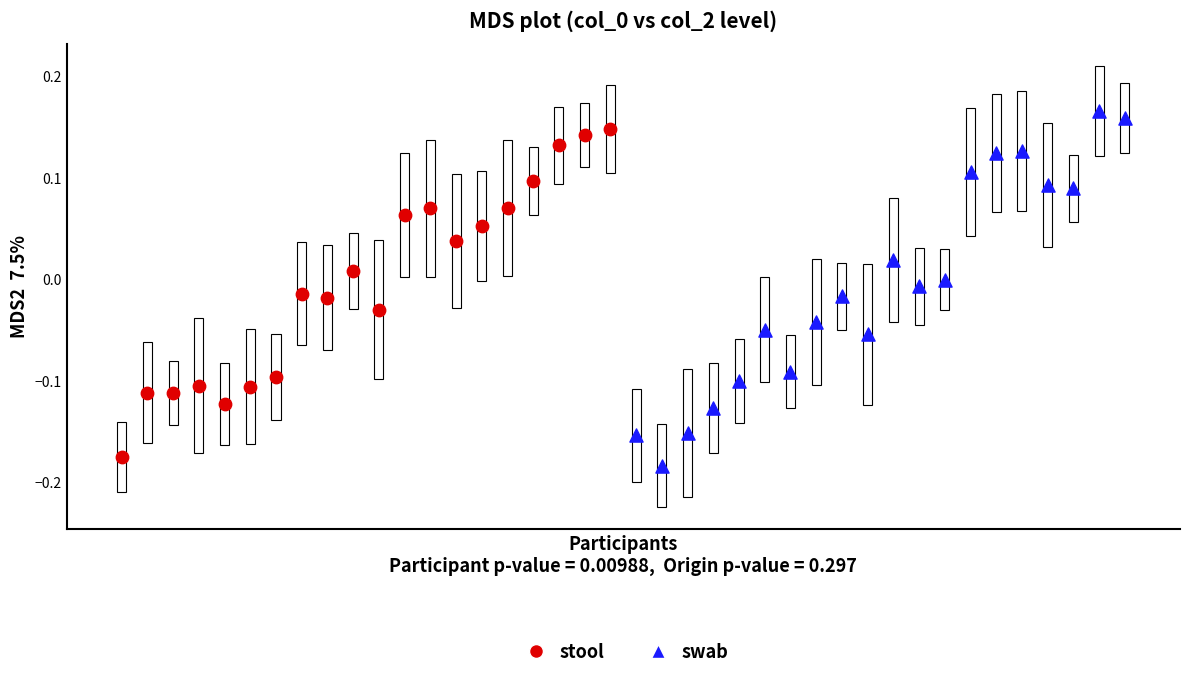

What are all the series names shown in the legend?

stool, swab